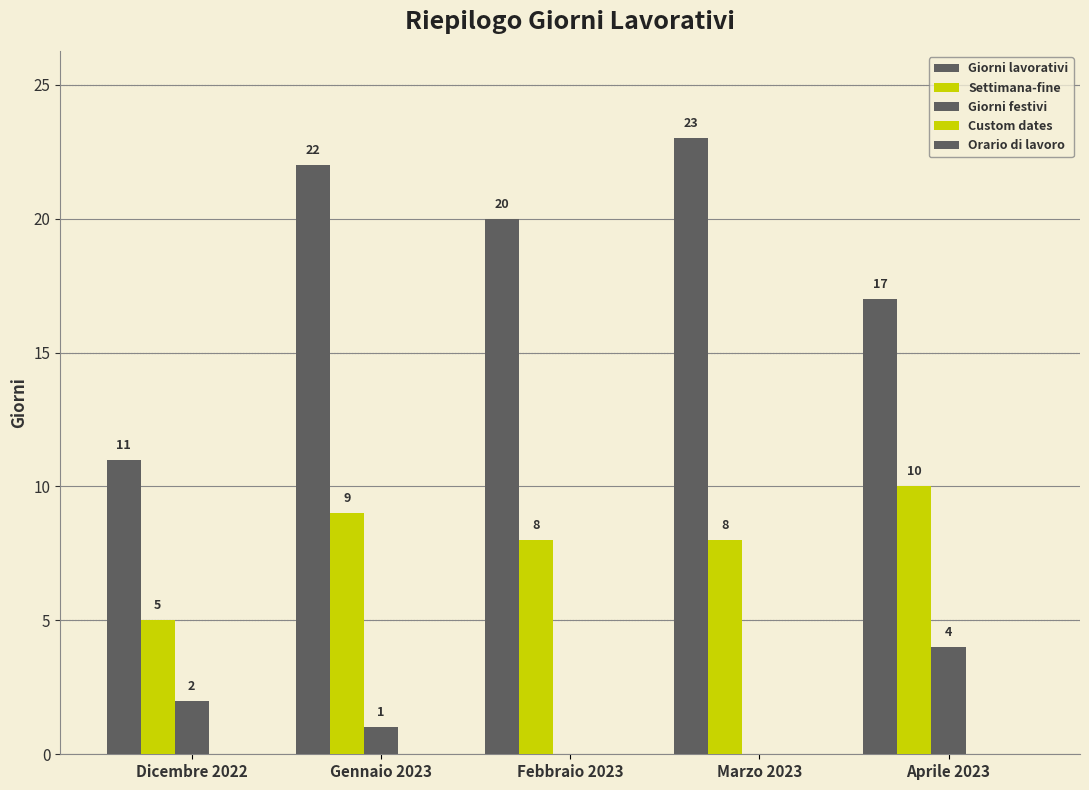

Reading left to right, what are all the values shown in this chart?

Giorni lavorativi: Dicembre 2022=11	Gennaio 2023=22	Febbraio 2023=20	Marzo 2023=23	Aprile 2023=17
Settimana-fine: Dicembre 2022=5	Gennaio 2023=9	Febbraio 2023=8	Marzo 2023=8	Aprile 2023=10
Giorni festivi: Dicembre 2022=2	Gennaio 2023=1	Febbraio 2023=0	Marzo 2023=0	Aprile 2023=4
Custom dates: Dicembre 2022=0	Gennaio 2023=0	Febbraio 2023=0	Marzo 2023=0	Aprile 2023=0
Orario di lavoro: Dicembre 2022=0	Gennaio 2023=0	Febbraio 2023=0	Marzo 2023=0	Aprile 2023=0